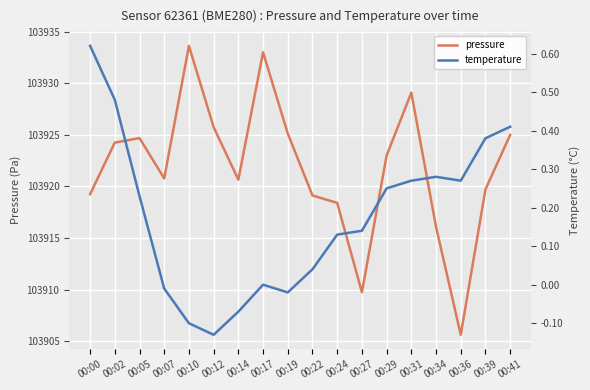

At how many categories does at least one series exceed 77530?

18